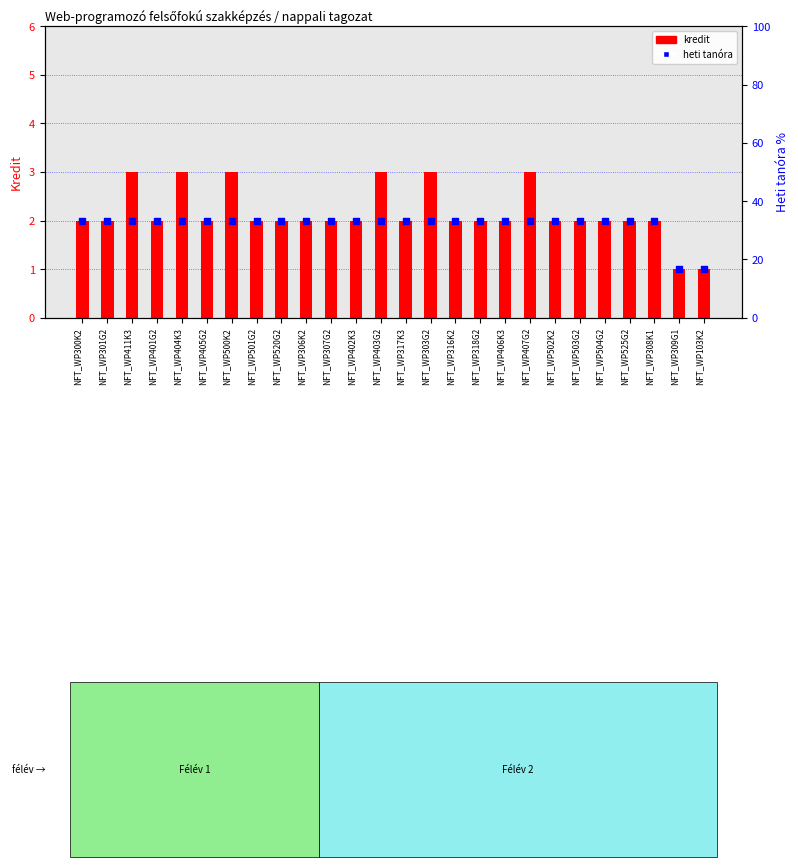

What are all the series names shown in the legend?

kredit, heti tanóra